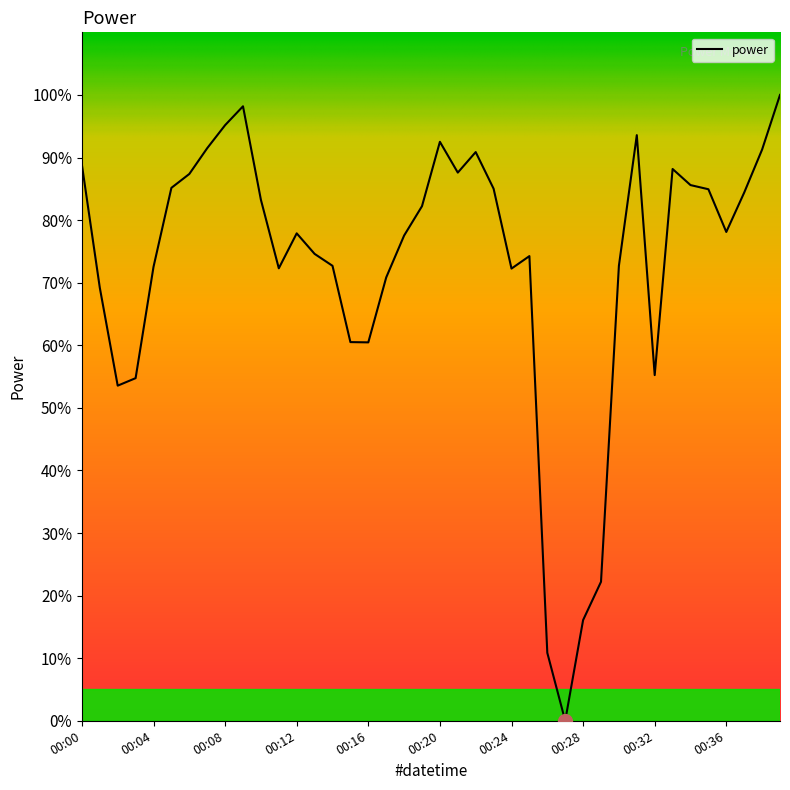

Reading left to right, transcribe all the data shown in this chart.

00:00=88.8	00:01=69.2	00:02=53.5	00:03=54.7	00:04=72.5	00:05=85.2	00:06=87.4	00:07=91.5	00:08=95.2	00:09=98.2	00:10=83.2	00:11=72.3	00:12=77.9	00:13=74.6	00:14=72.7	00:15=60.5	00:16=60.5	00:17=70.8	00:18=77.5	00:19=82.2	00:20=92.5	00:21=87.6	00:22=90.9	00:23=85.0	00:24=72.3	00:25=74.2	00:26=10.9	00:27=0.0	00:28=16.1	00:29=22.2	00:30=72.7	00:31=93.6	00:32=55.2	00:33=88.2	00:34=85.6	00:35=84.9	00:36=78.1	00:37=84.4	00:38=91.3	00:39=100.0